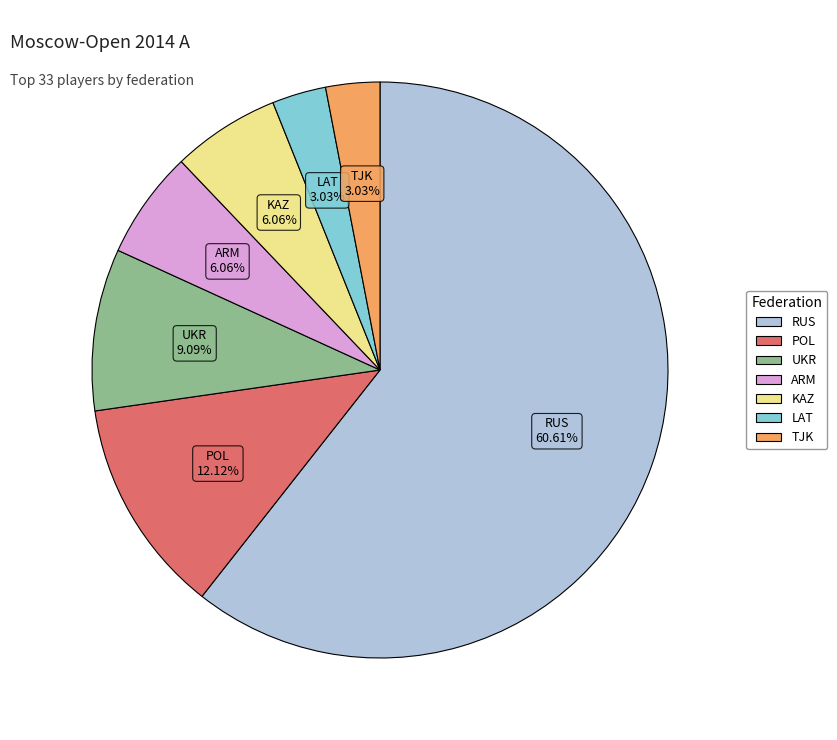

How many segments does this pie chart have?

7